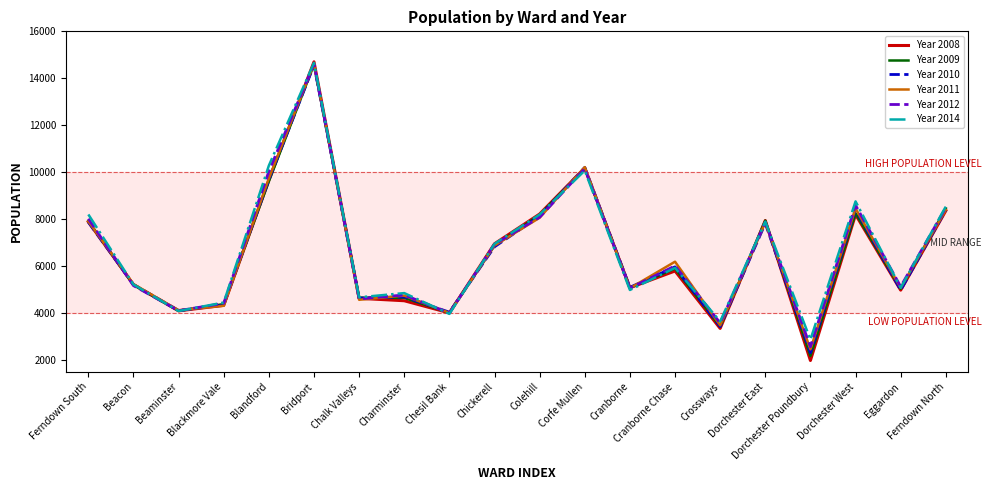

What is the maximum value shown in the chart?

14702